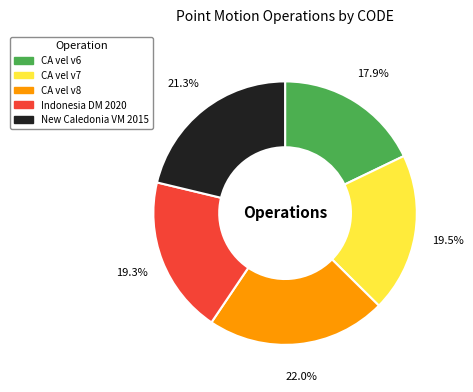

Is there any slice that represents more than half of the pie?

No